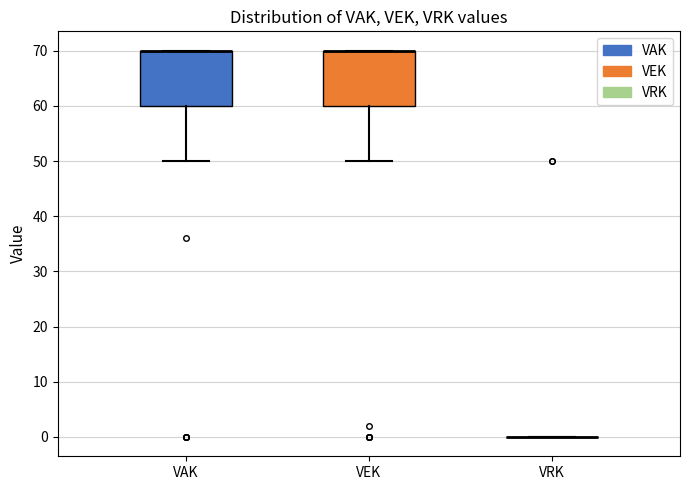

Reading left to right, transcribe this box plot: for each box, give where its median line is, the range the box spans, and where its two whiskers end, as read against the y-axis. The values are not printed on the chart, so give them approximately, as read against the axis.

VAK: median 70 (drawn on the box's upper edge), box 60 to 70, whiskers 50 to 70
VEK: median 70 (drawn on the box's upper edge), box 60 to 70, whiskers 50 to 70
VRK: box collapsed to a line at 0, whiskers 0 to 0